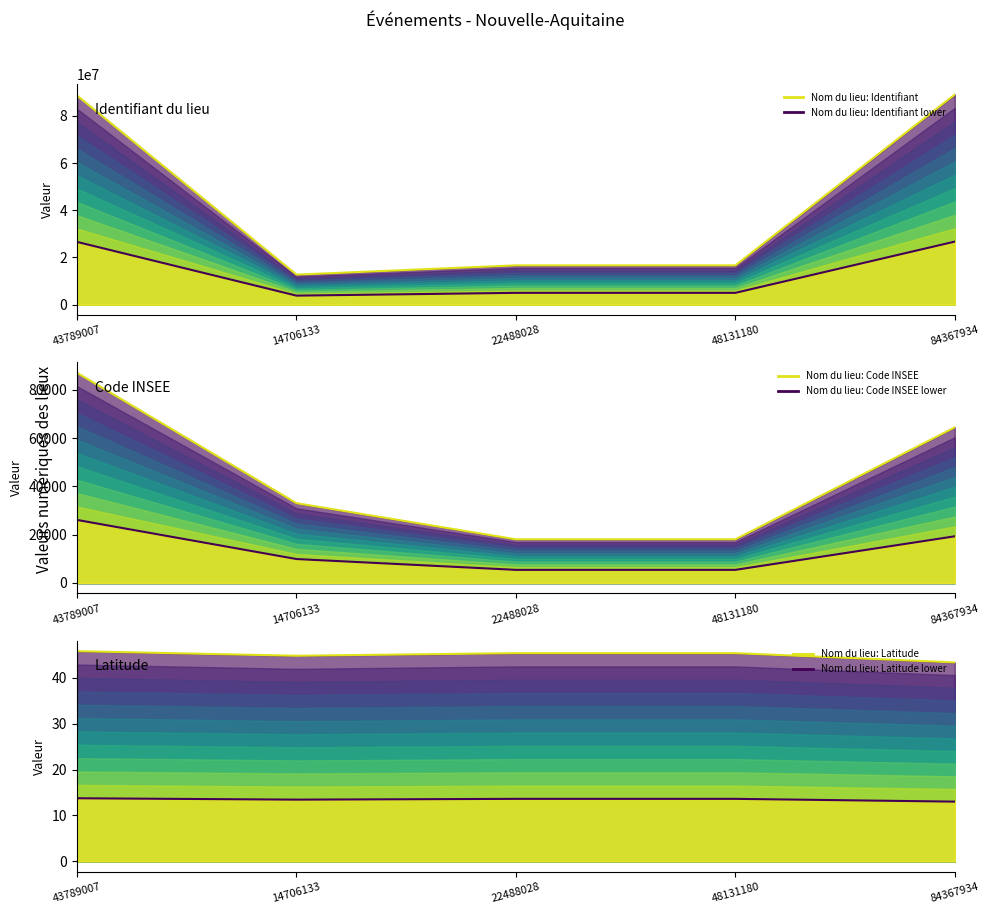

What is the total value across all series at 22488028?

21680367.0